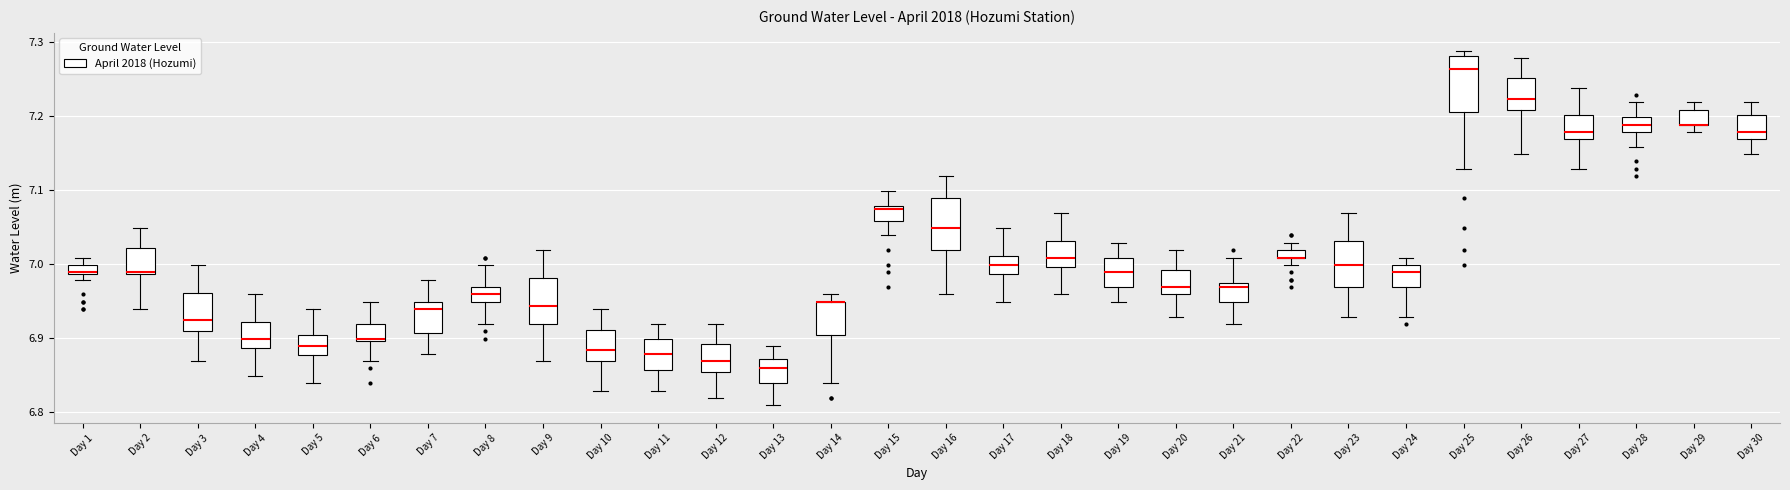

Where is the lower edge of the box for Day 30 on the y-axis? The values are not printed on the chart, so give them approximately, as read against the axis.

7.17